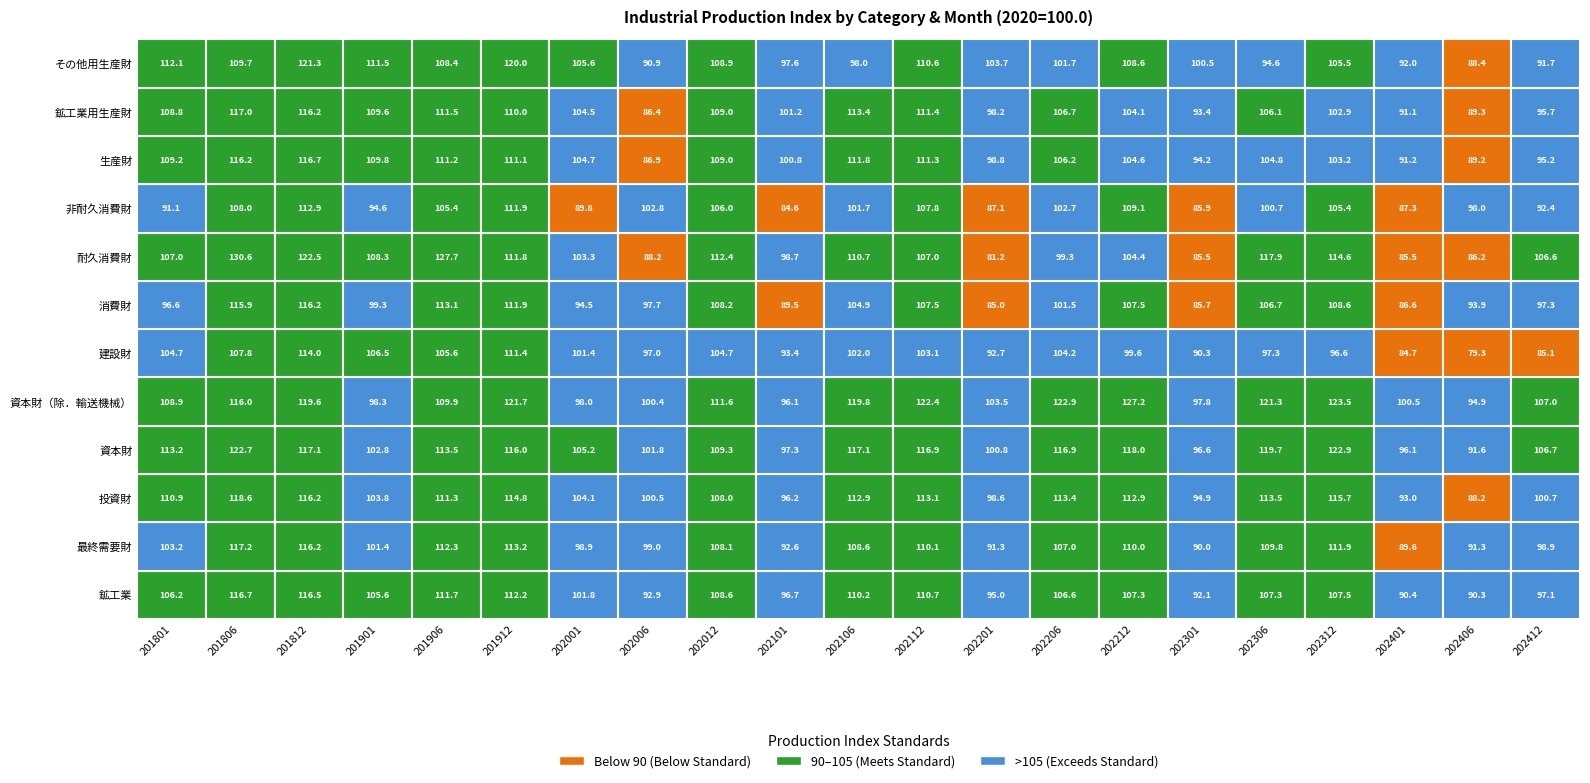

At how many categories does at least one series exceed 113?

11